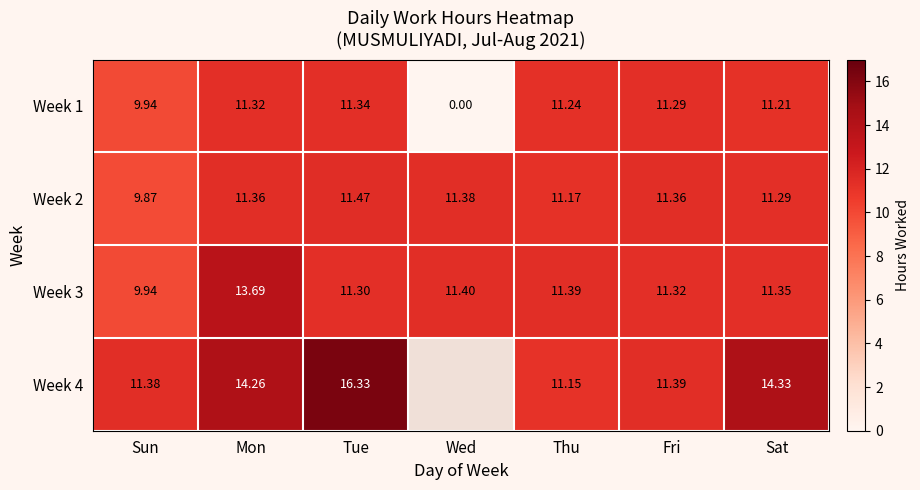

What is the sum of the Week 1 values at Thu and Tue?

22.6